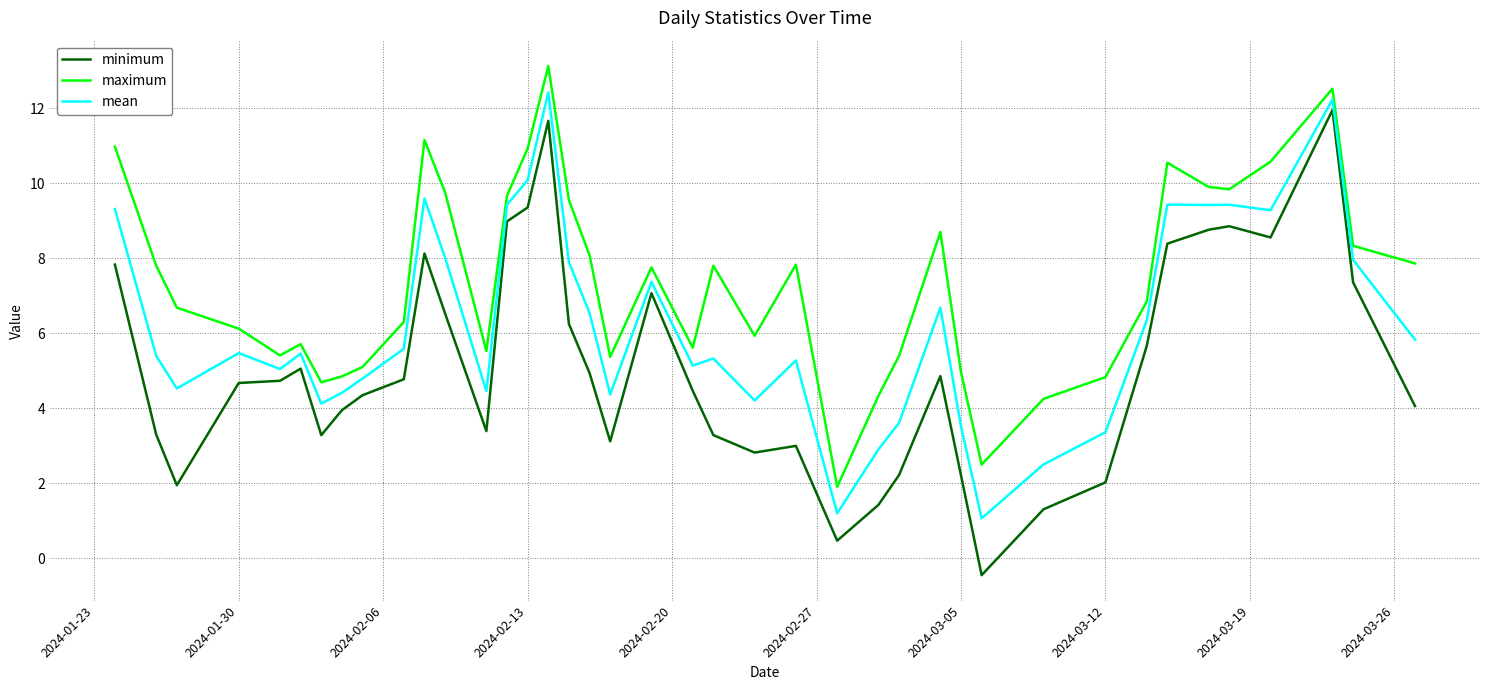

What is the difference between the maximum and minimum values in the maximum series?

11.2